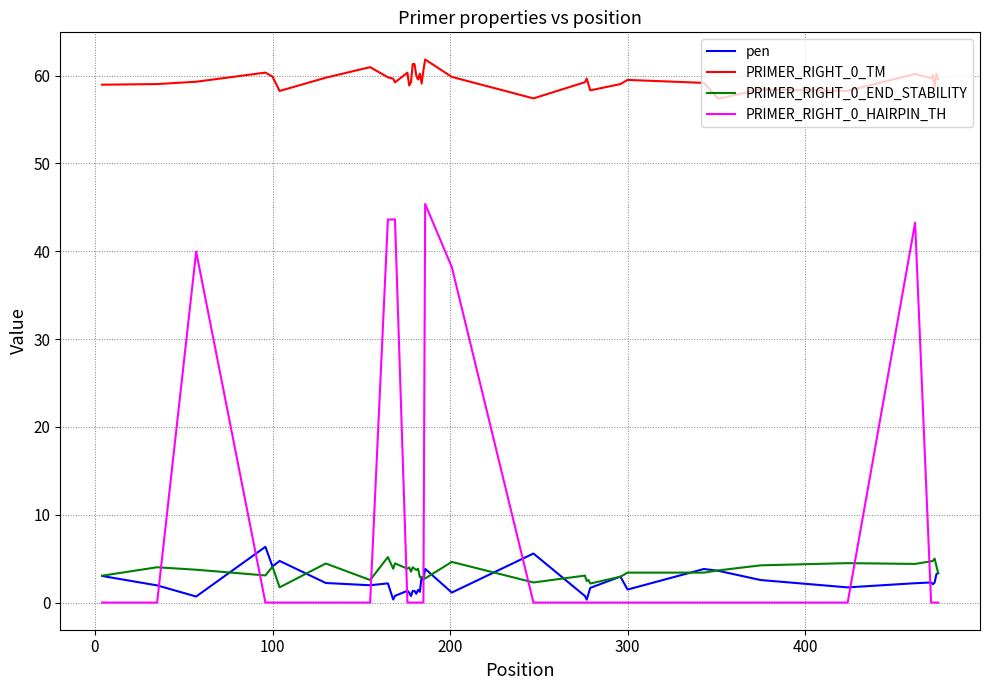

What is the highest value of the PRIMER_RIGHT_0_END_STABILITY series?

5.2